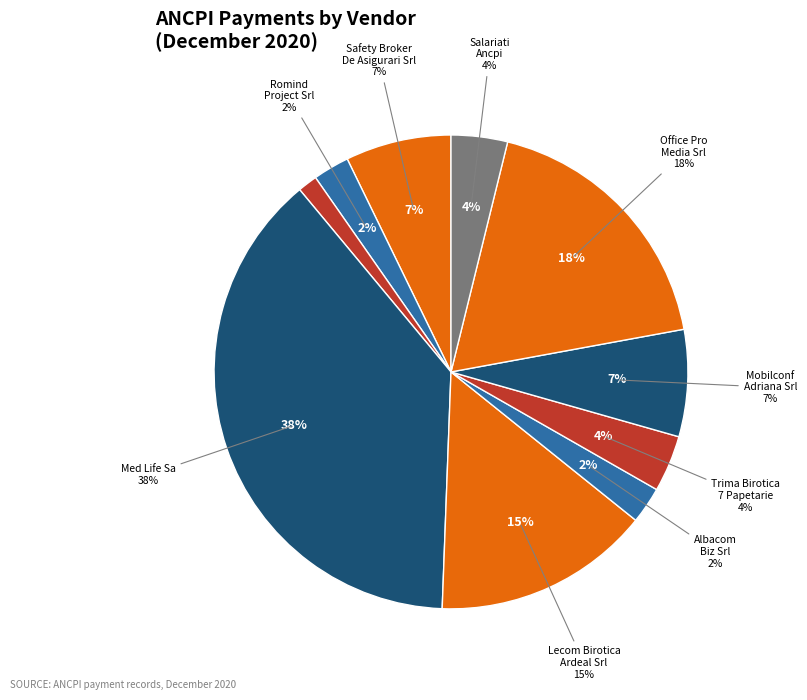

To the nearest percent, what is the difference between the largest and smallest slice percentages?

37%